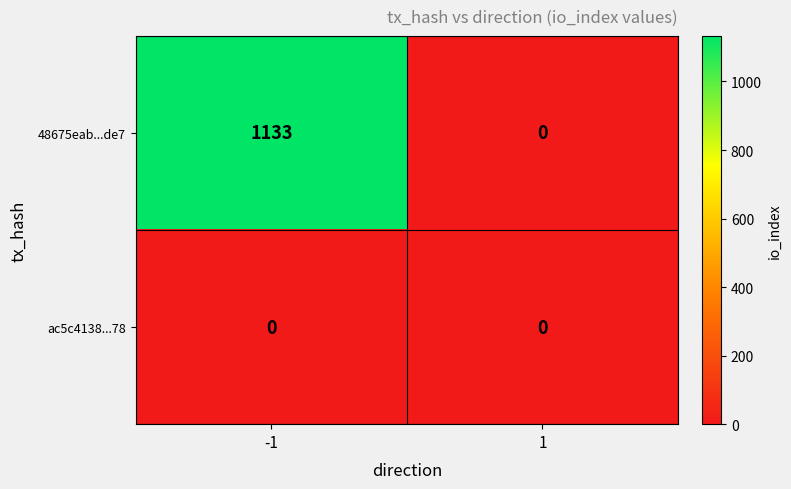

How many distinct data groups are displayed?

2